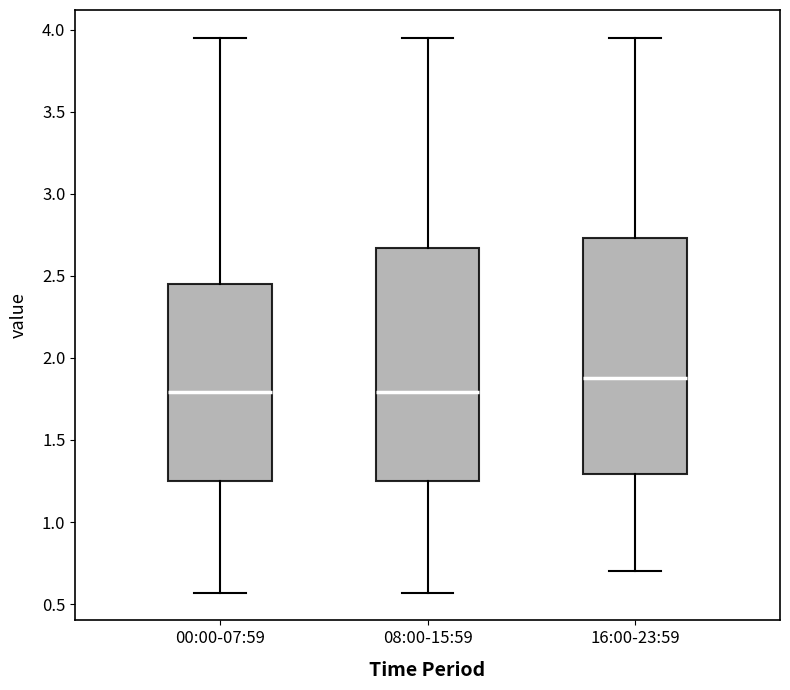

Where does the upper whisker of the box for 16:00-23:59 end on the y-axis? The values are not printed on the chart, so give them approximately, as read against the axis.

3.95